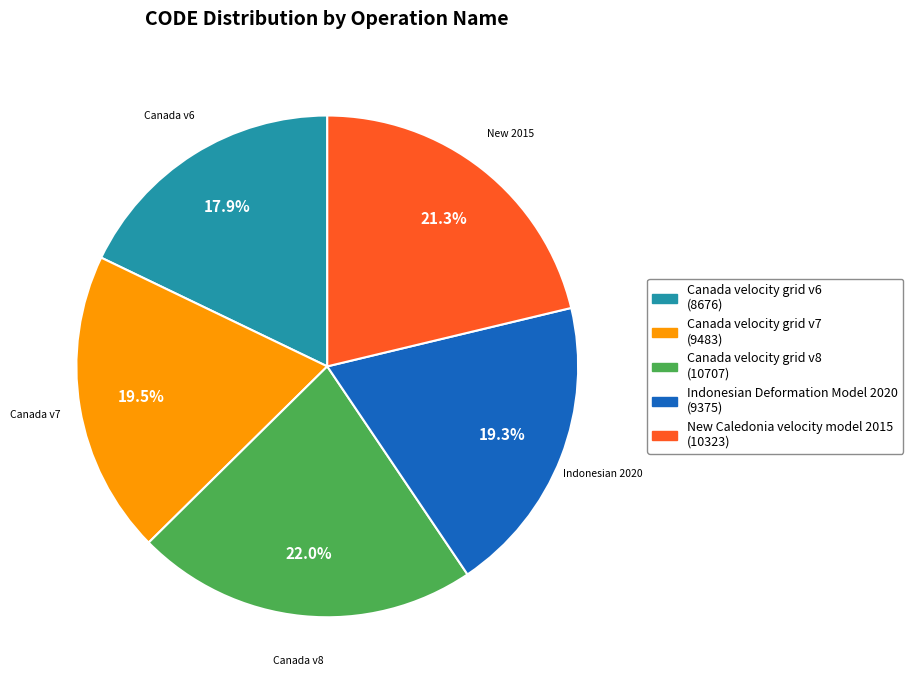

The Indonesian Deformation Model 2020 slice represents 31% of the pie. True or false?

False